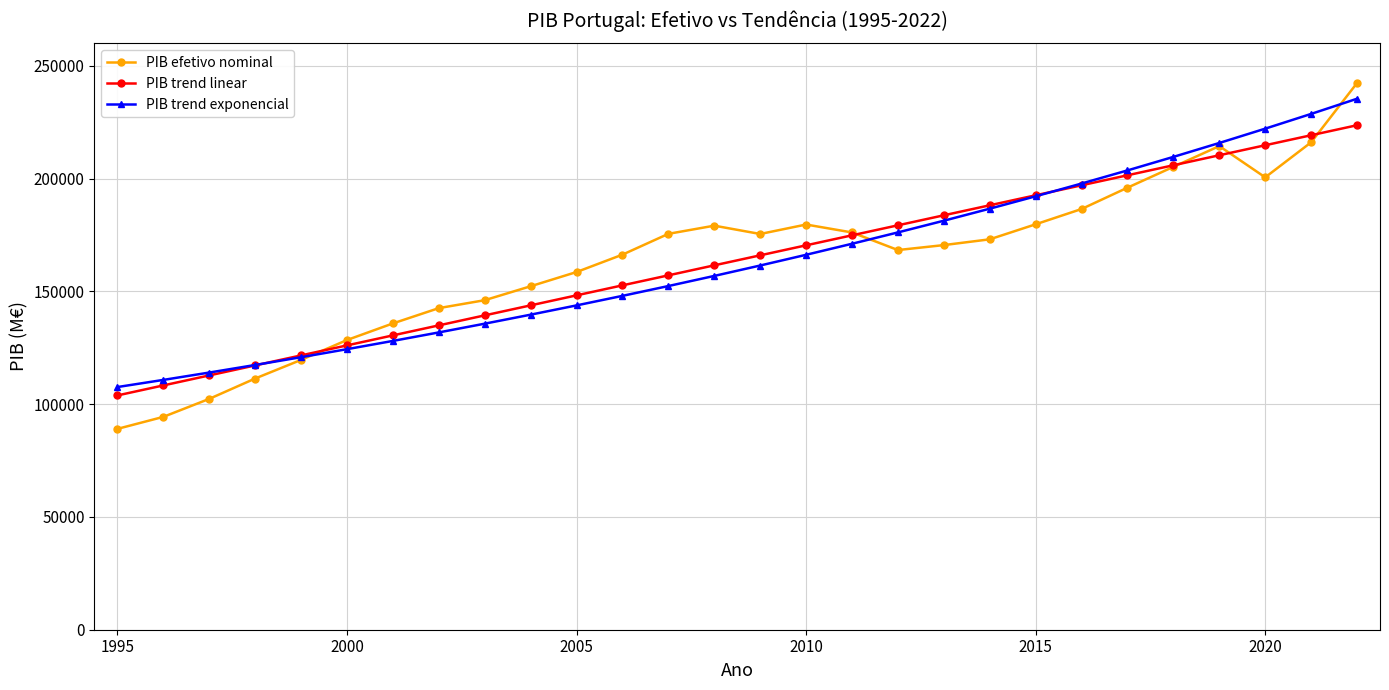

What are all the series names shown in the legend?

PIB efetivo nominal, PIB trend linear, PIB trend exponencial